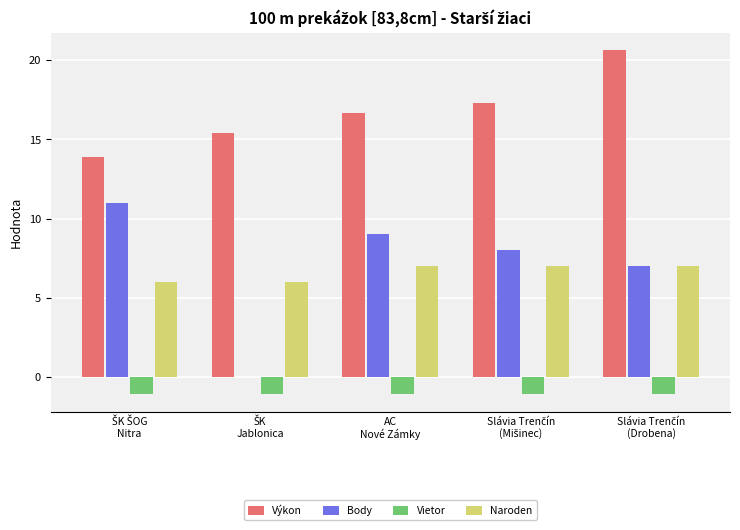

What is the sum of all Naroden values?

33.0